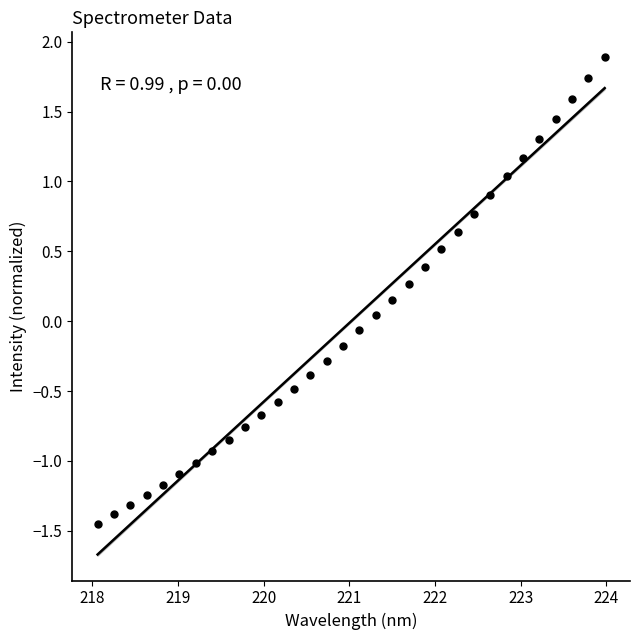

What is the range of Y values (max minus min)?

3.3